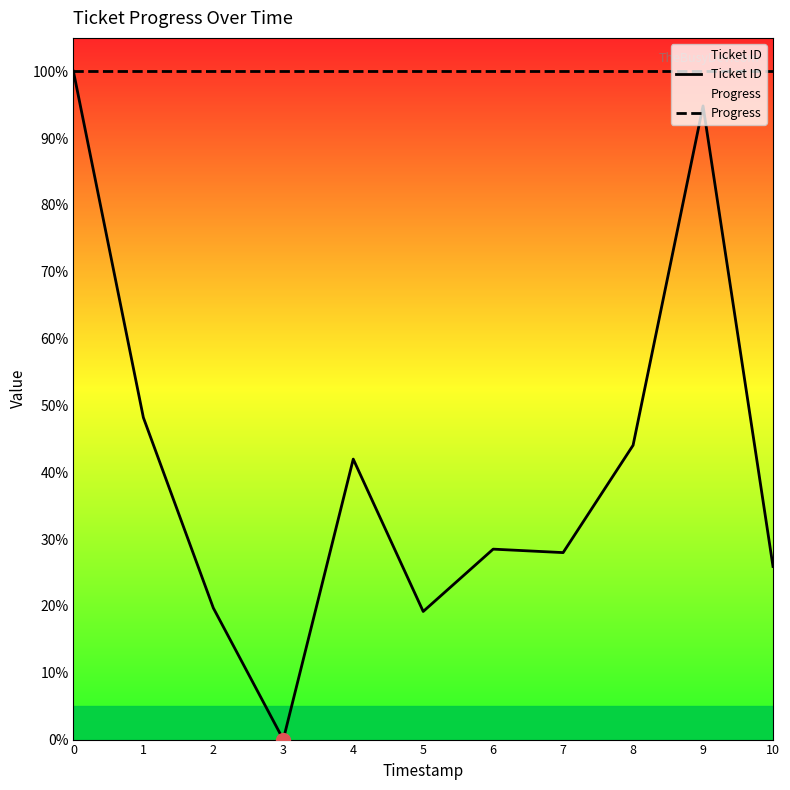

Does the chart have visible grid lines?

No